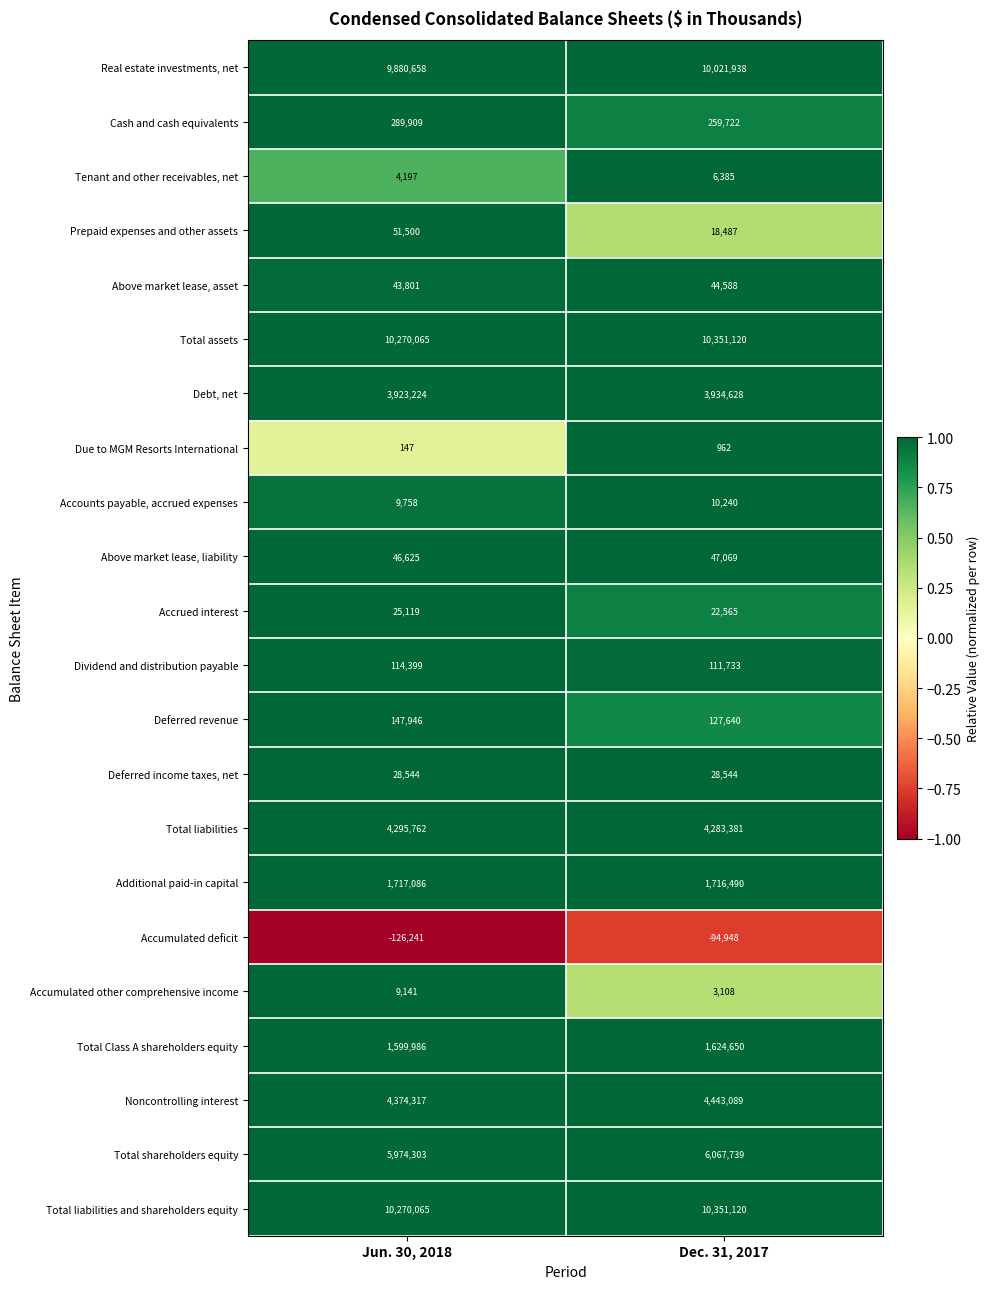

True or false: Dividend and distribution payable has a value of 114399 at Jun. 30, 2018.

True